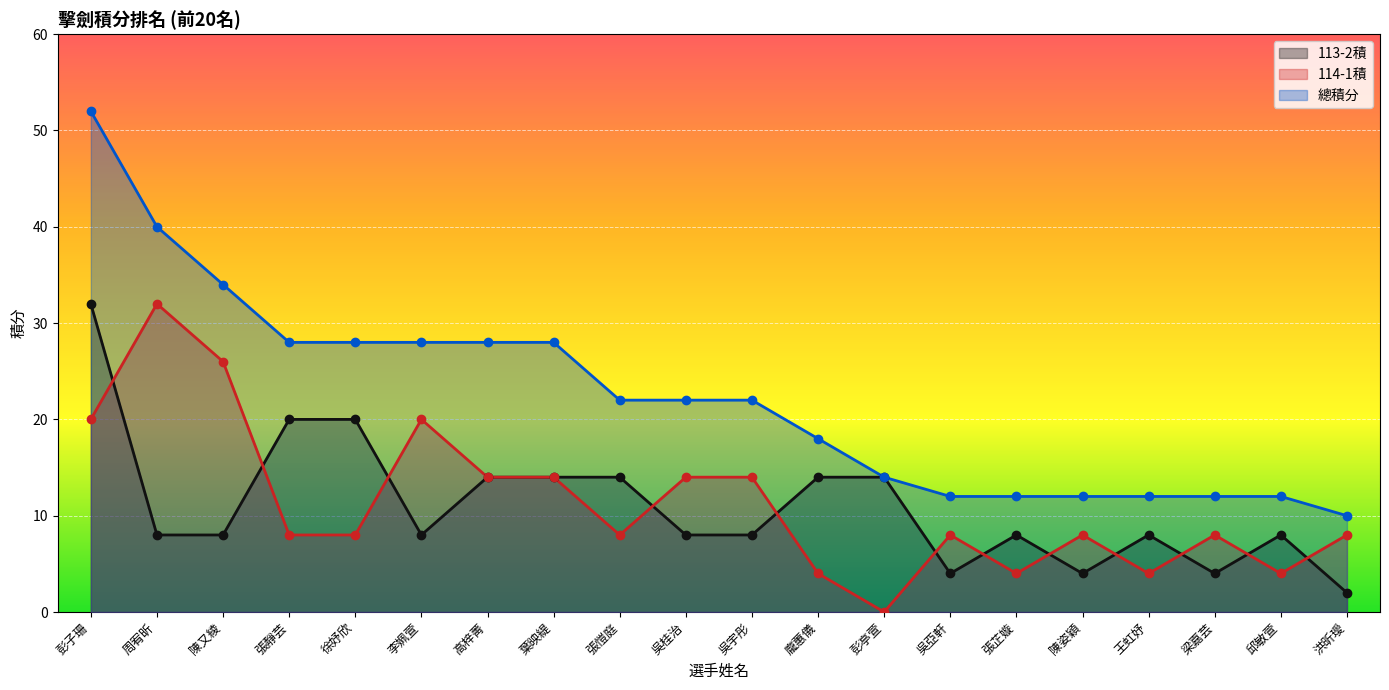

At how many categories does at least one series exceed 49?

1